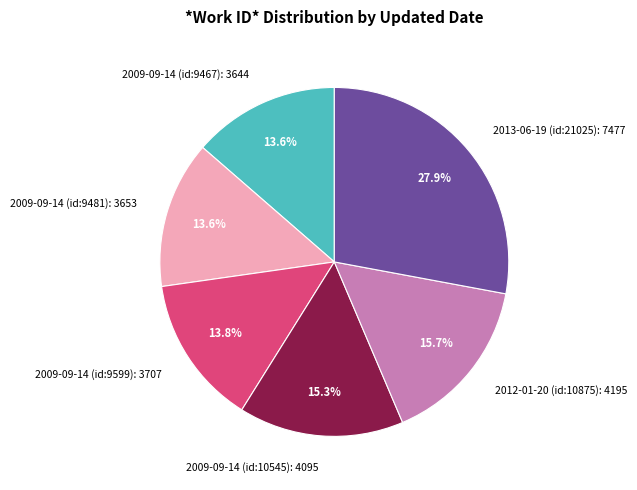

To the nearest percent, what percentage of the pie is 2009-09-14 (id:9599)?

14%